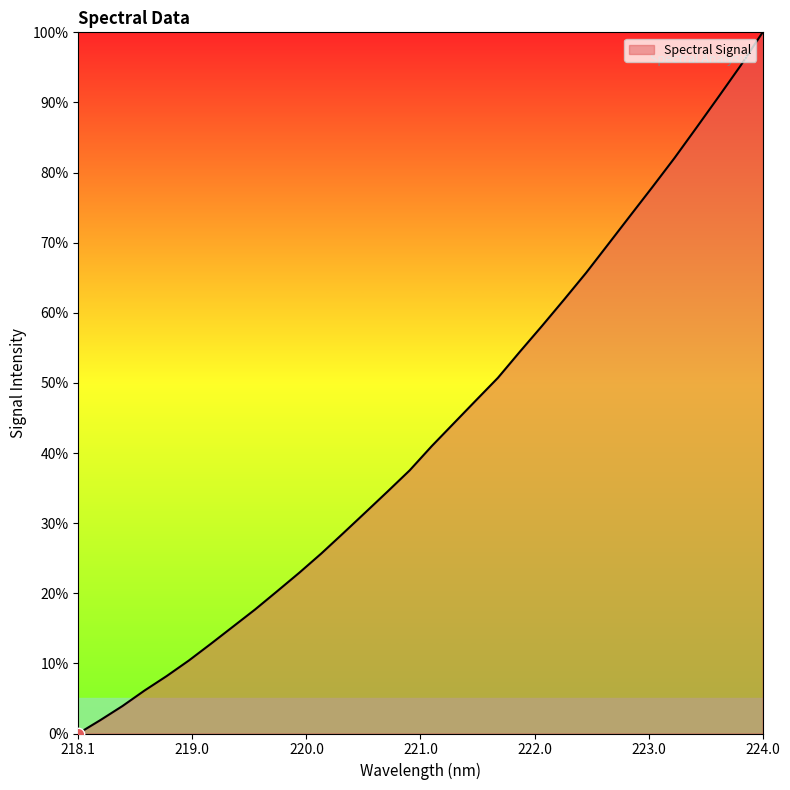

What is the greatest value displayed?

100.0